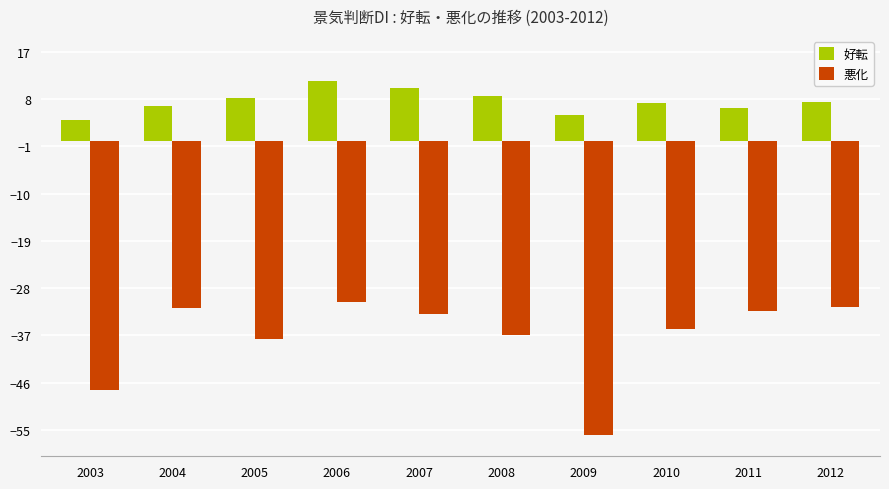

What value does the 好転 series have at 2008?

8.6